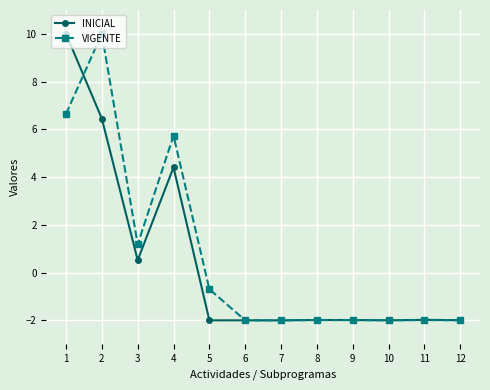

How many data points in INICIAL are above -1?

4